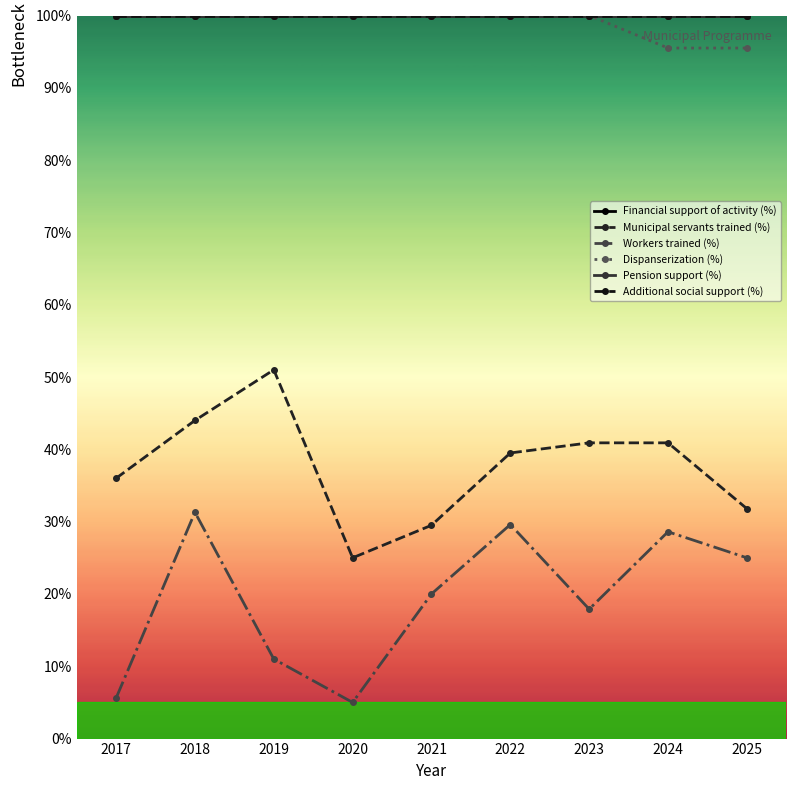

What is the spread (max minus min) of values at 2025?

75.0